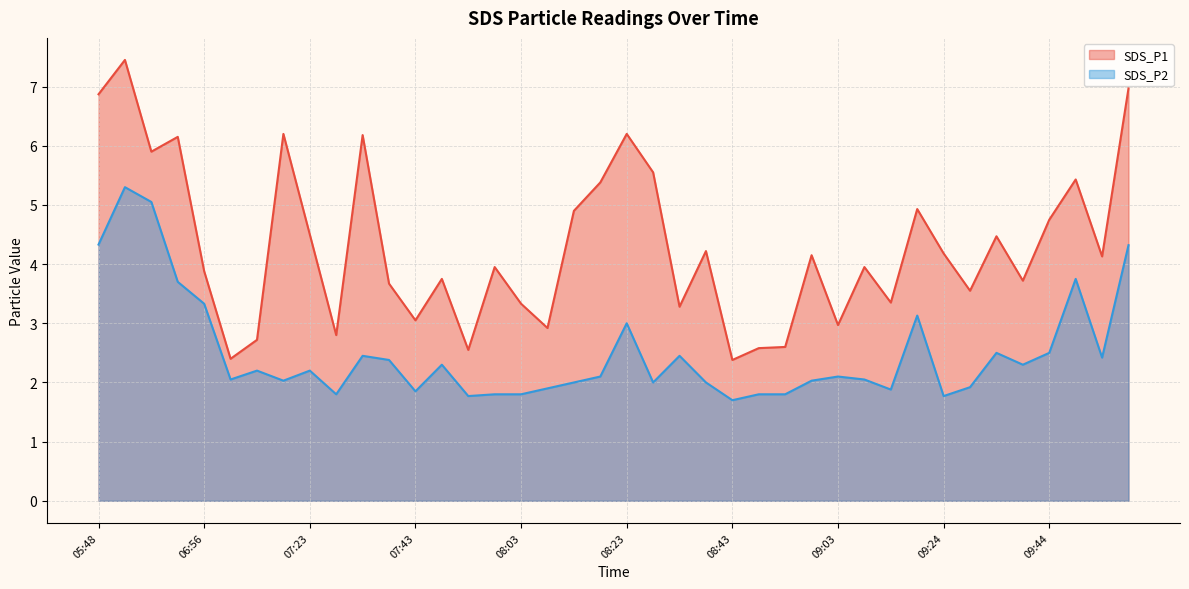

At how many categories does at least one series exceed 5?

11